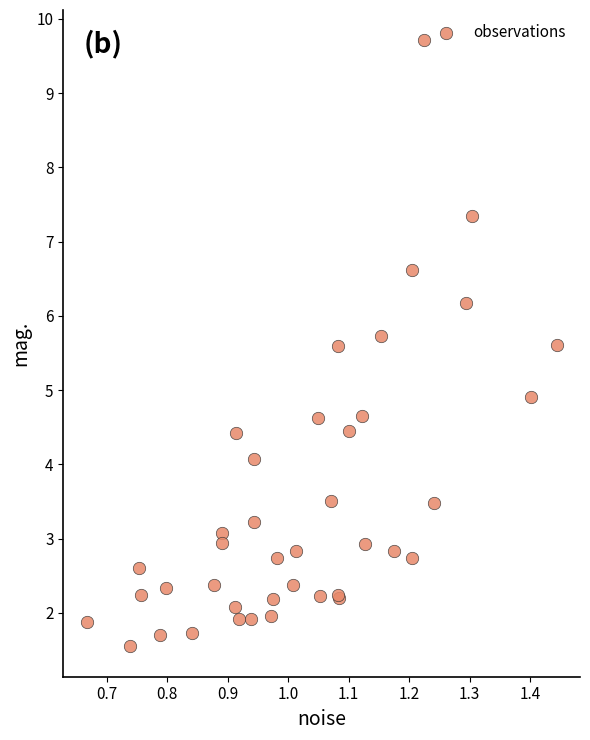

What Y value in the scatter plot is closest to 5?

4.9